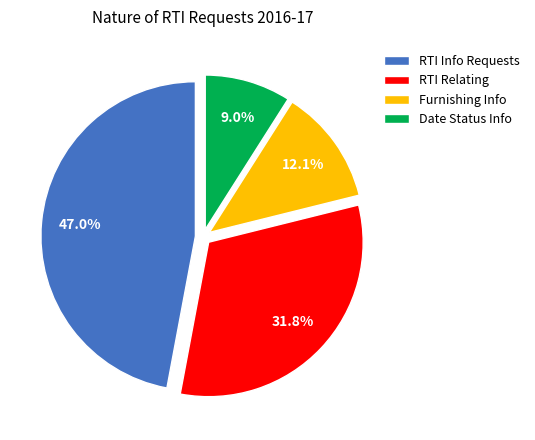

Rank the categories by value from highest to lowest.

RTI Info Requests, RTI Relating, Furnishing Info, Date Status Info